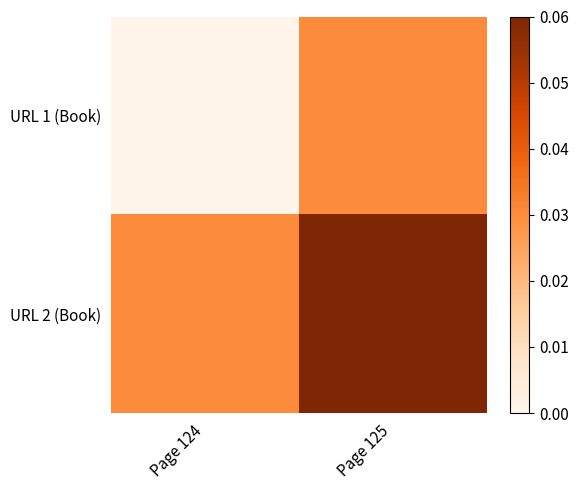

Rank the series by their maximum value, from highest to lowest.

URL 2 (Book), URL 1 (Book)